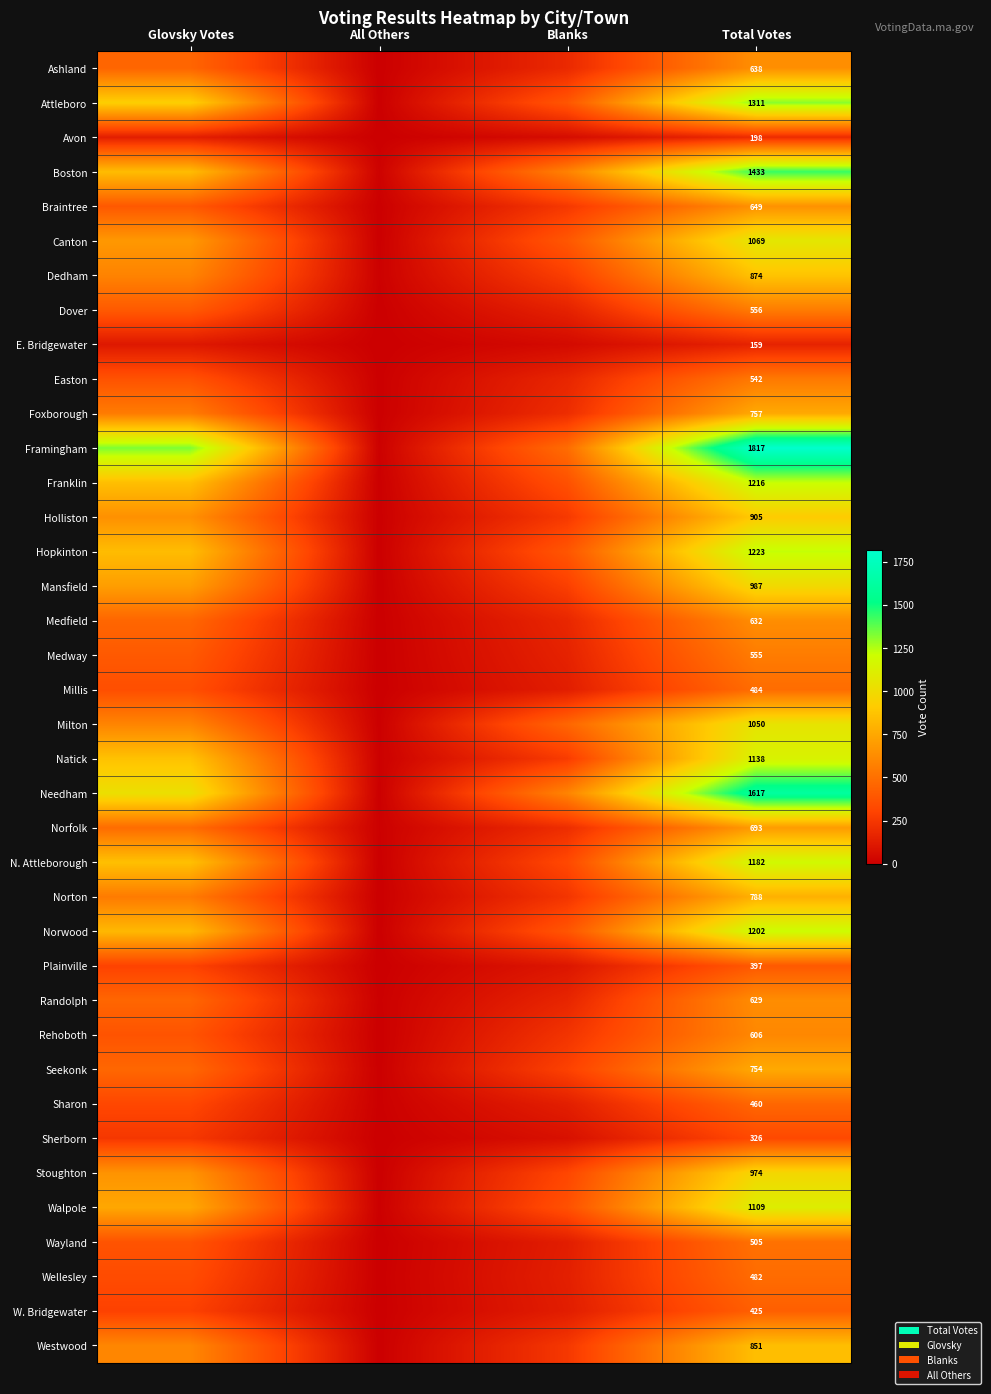

The value of Millis at Total Votes is 307. True or false?

False